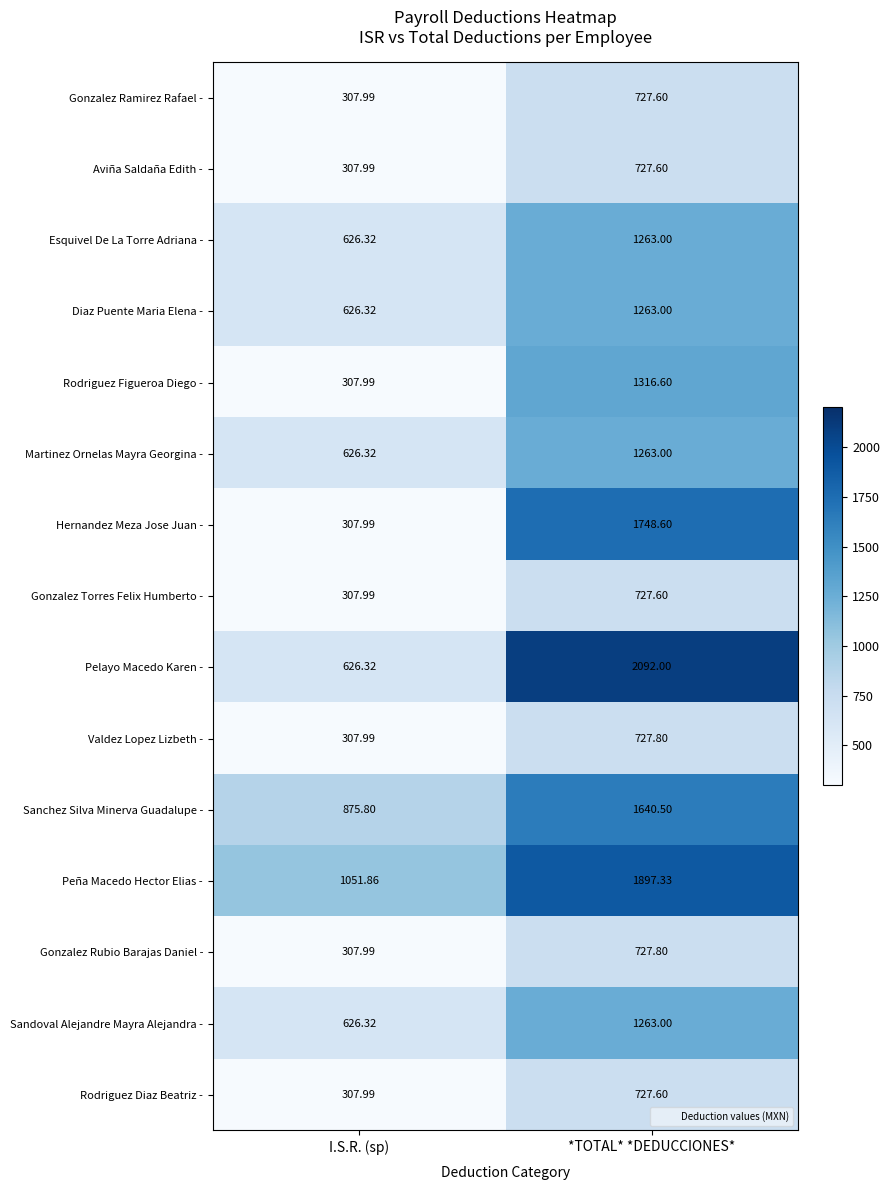

List the labels in order of Aviña Saldaña Edith - value, largest first.

*TOTAL* *DEDUCCIONES*, I.S.R. (sp)